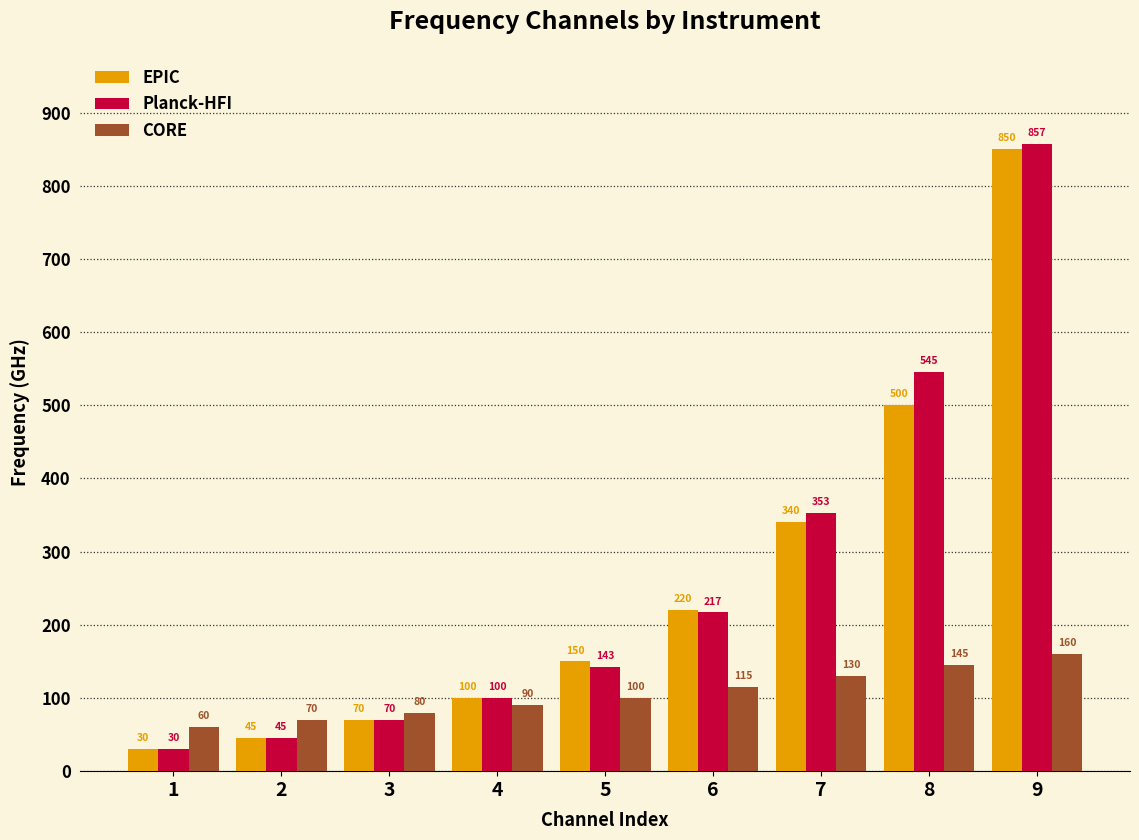

Are the bars horizontal?

No